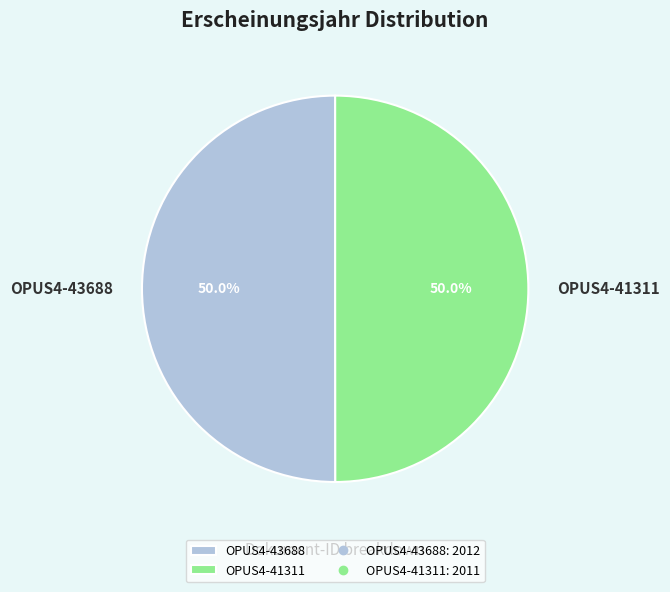

To the nearest percent, what is the combined percentage of OPUS4-43688 and OPUS4-41311?

100%